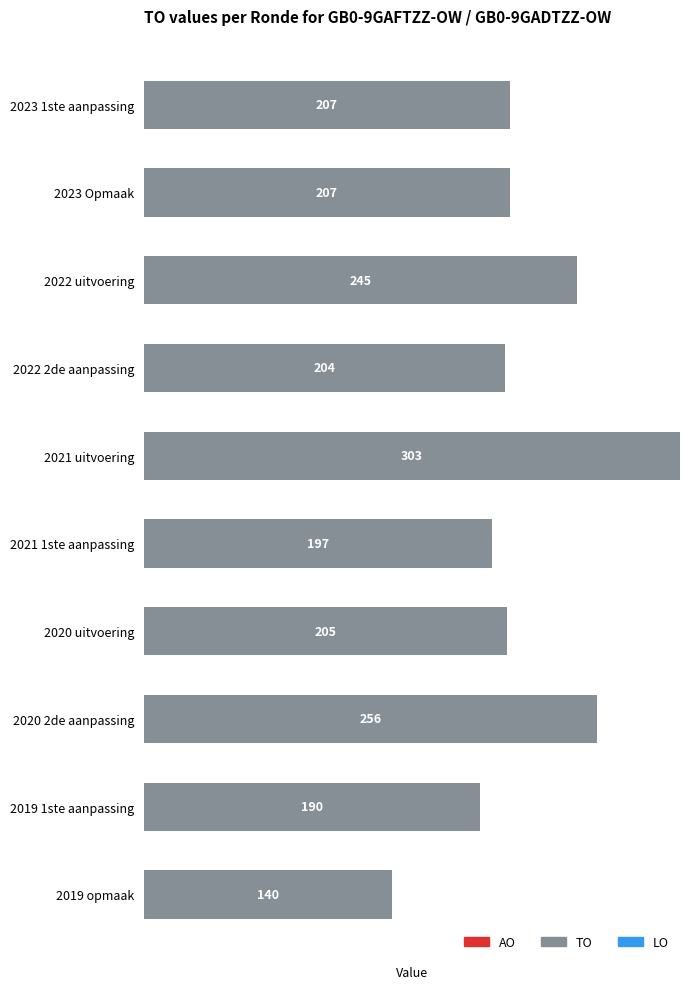

What is the value of the 9th bar from the top?

190